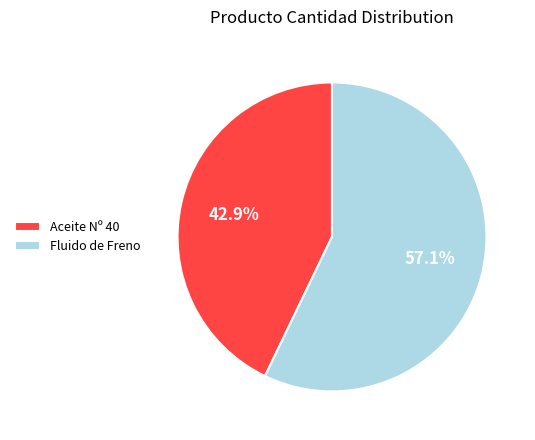

Does Fluido de Freno account for over 50% of the chart?

Yes